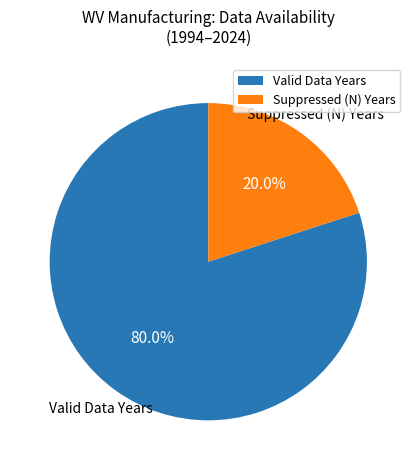

Does any single category account for the majority?

Yes